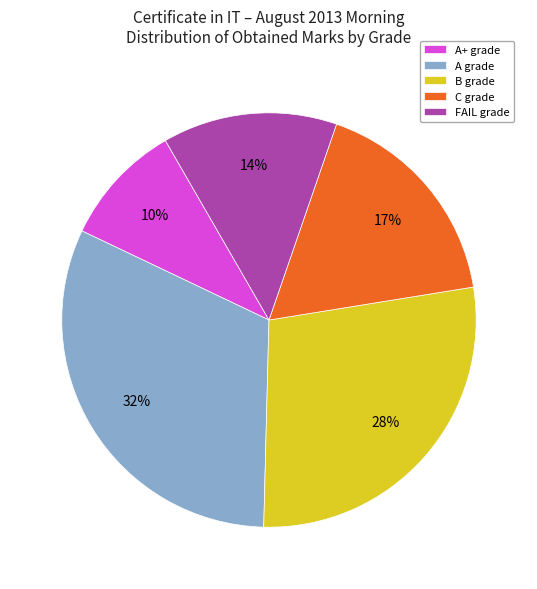

Is it true that A grade is 32% of the pie?

True